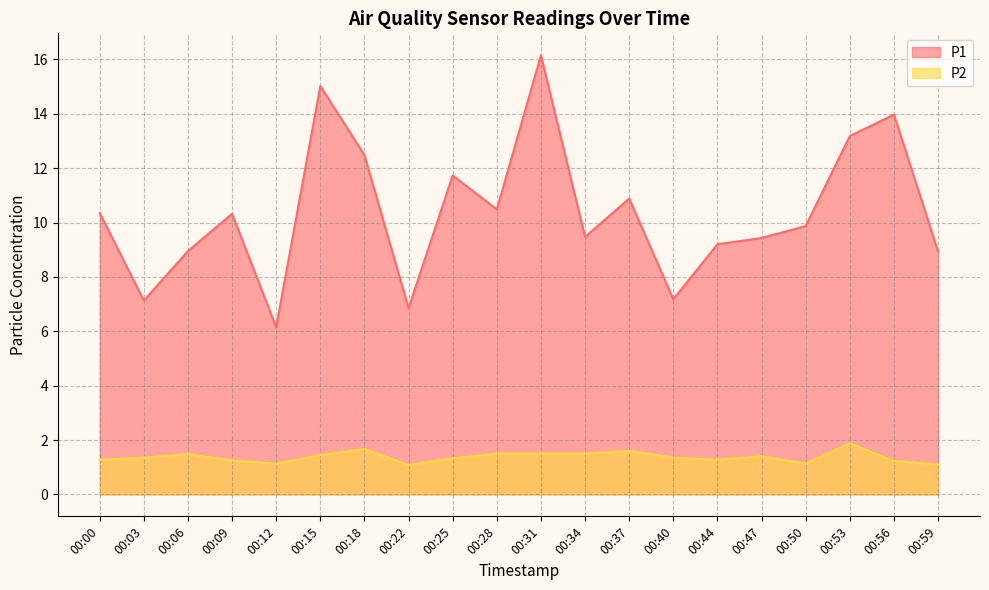

Between 00:15 and 00:34, which series saw the biggest shift?

P1